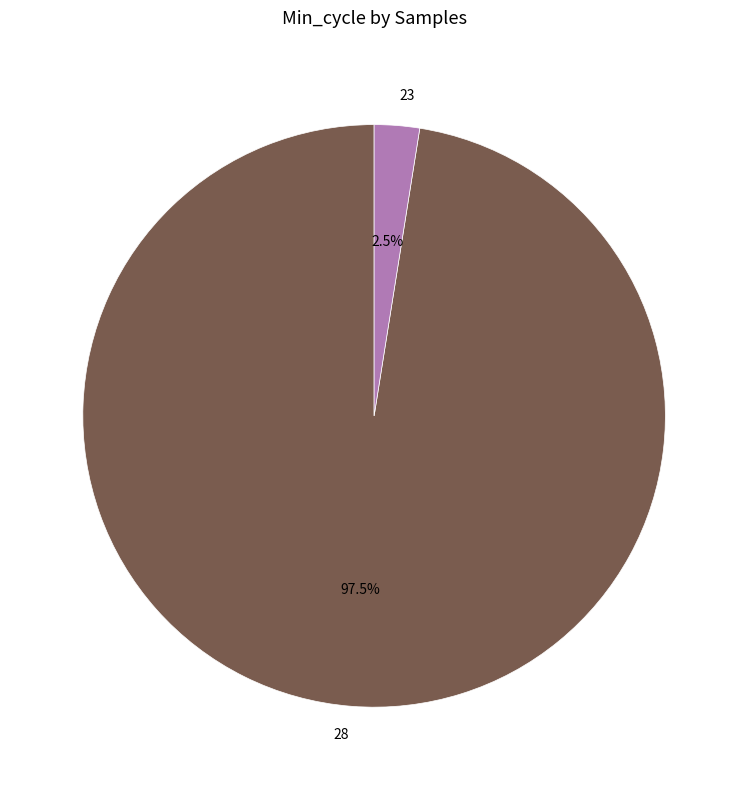

Which slice is the smallest?

23